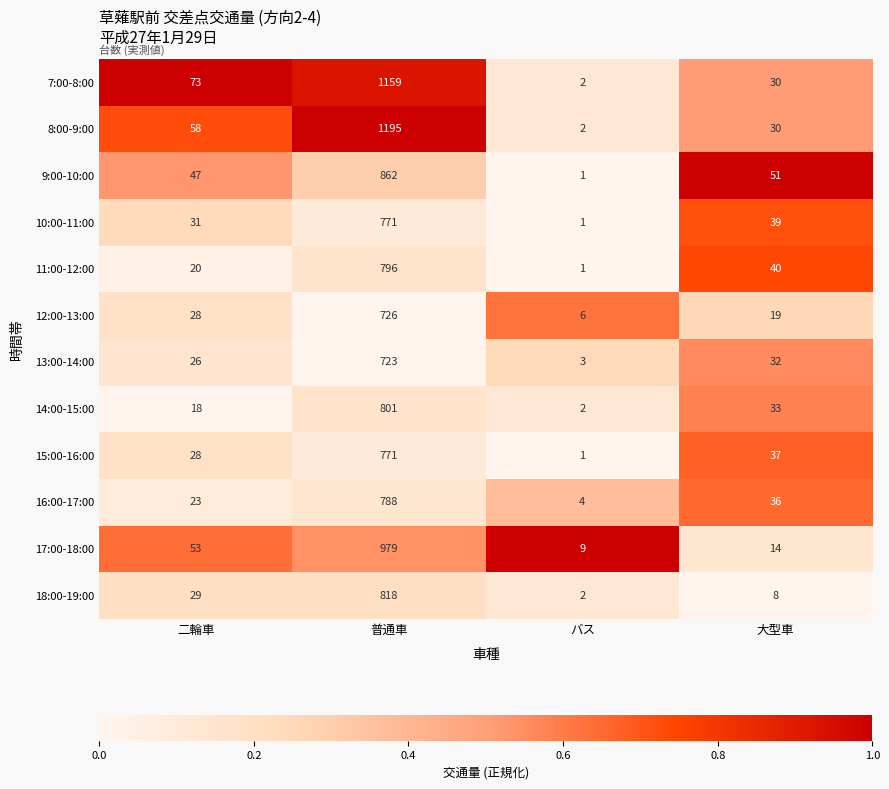

Which series has the widest spread of values?

8:00-9:00